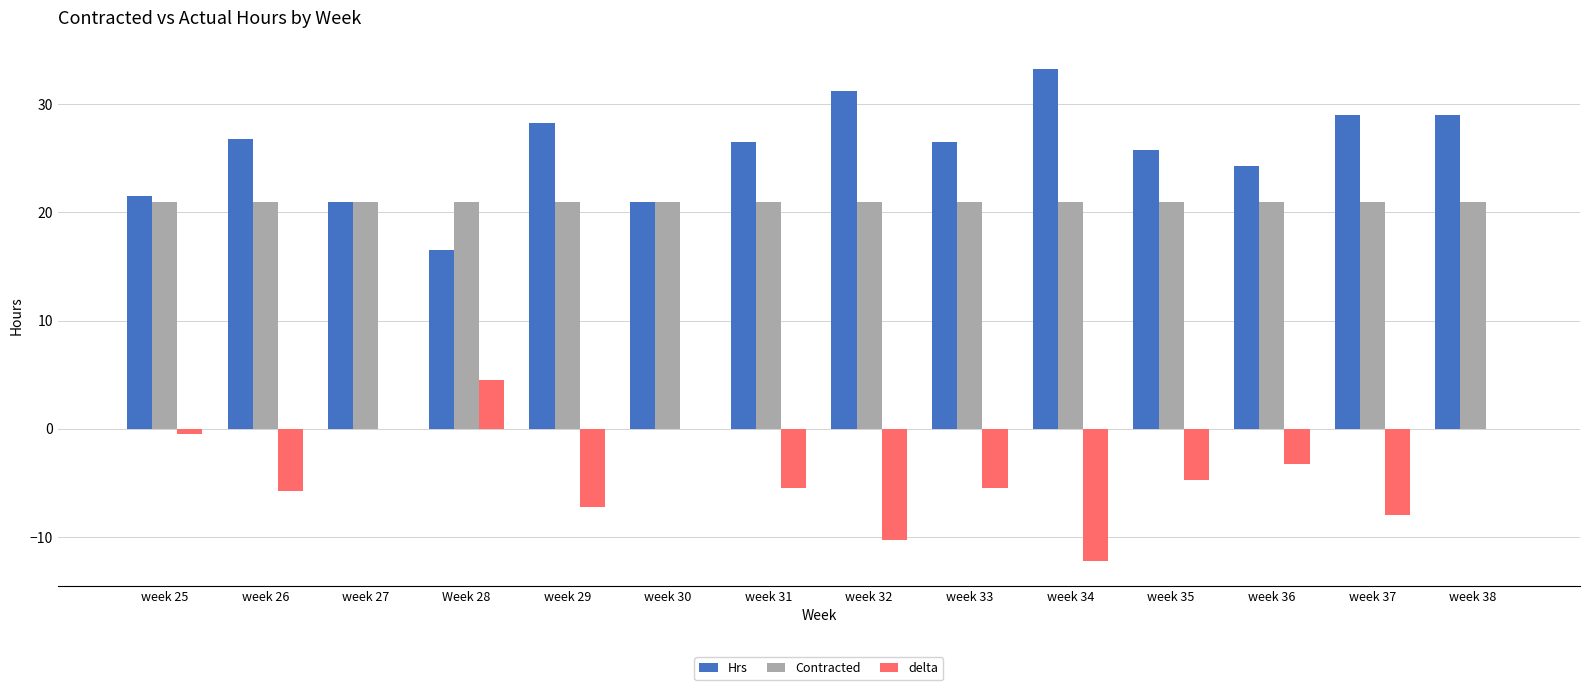

Count the number of data series in this chart.

3